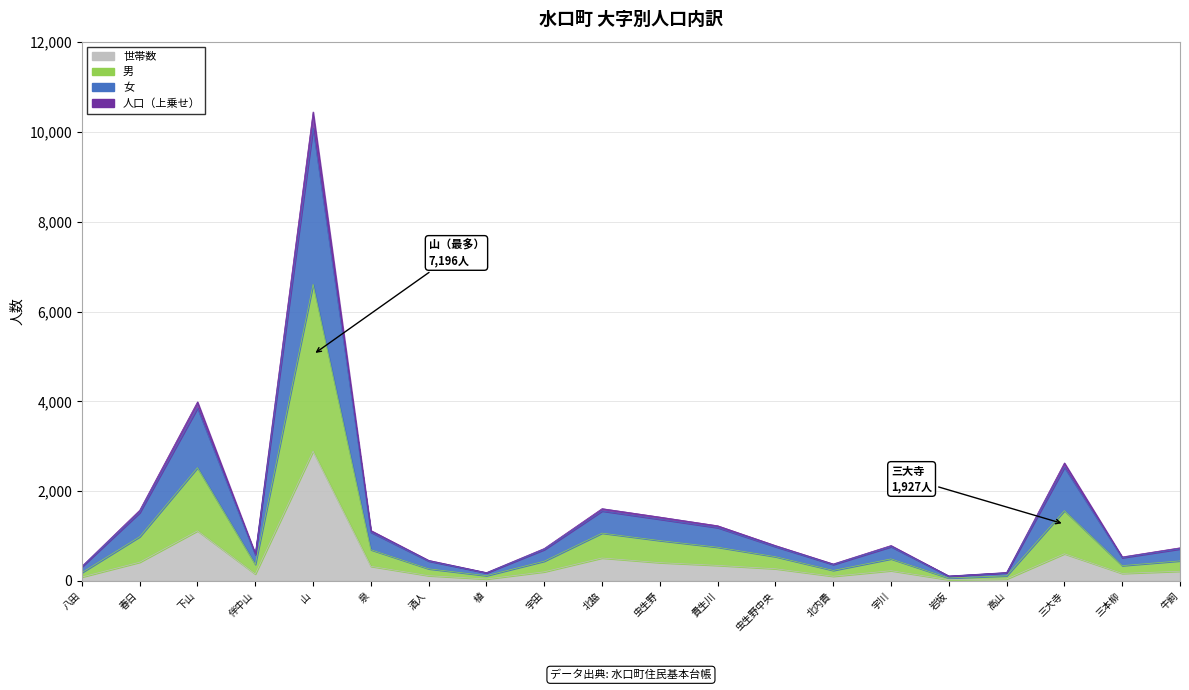

True or false: 男 and 人口 cross at least once.

False